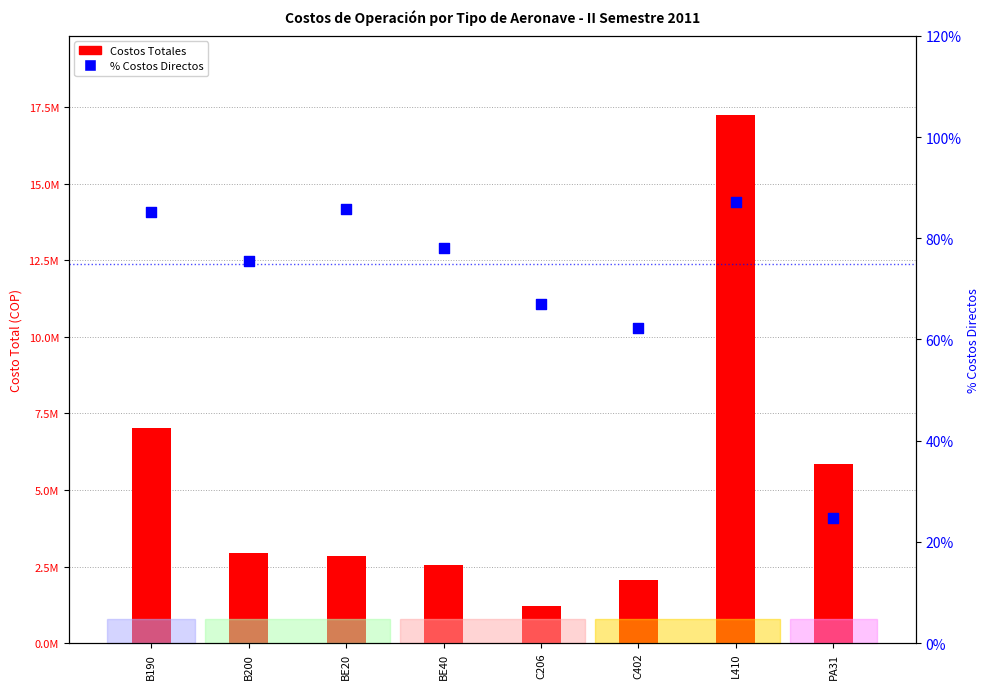

Which series has the largest total across all categories?

Costos Totales